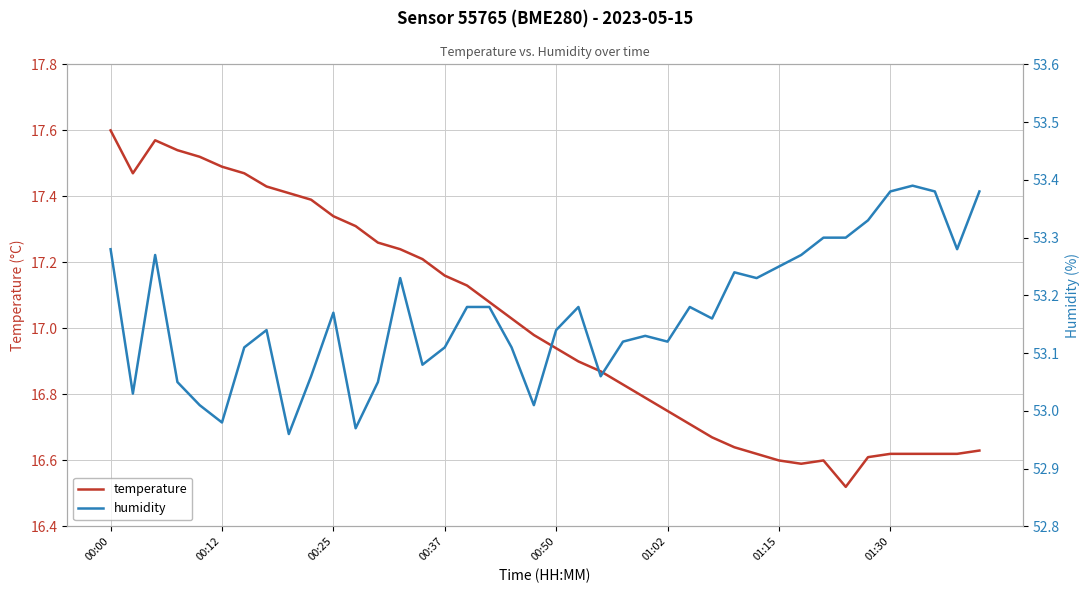

True or false: temperature and humidity intersect in this chart.

False